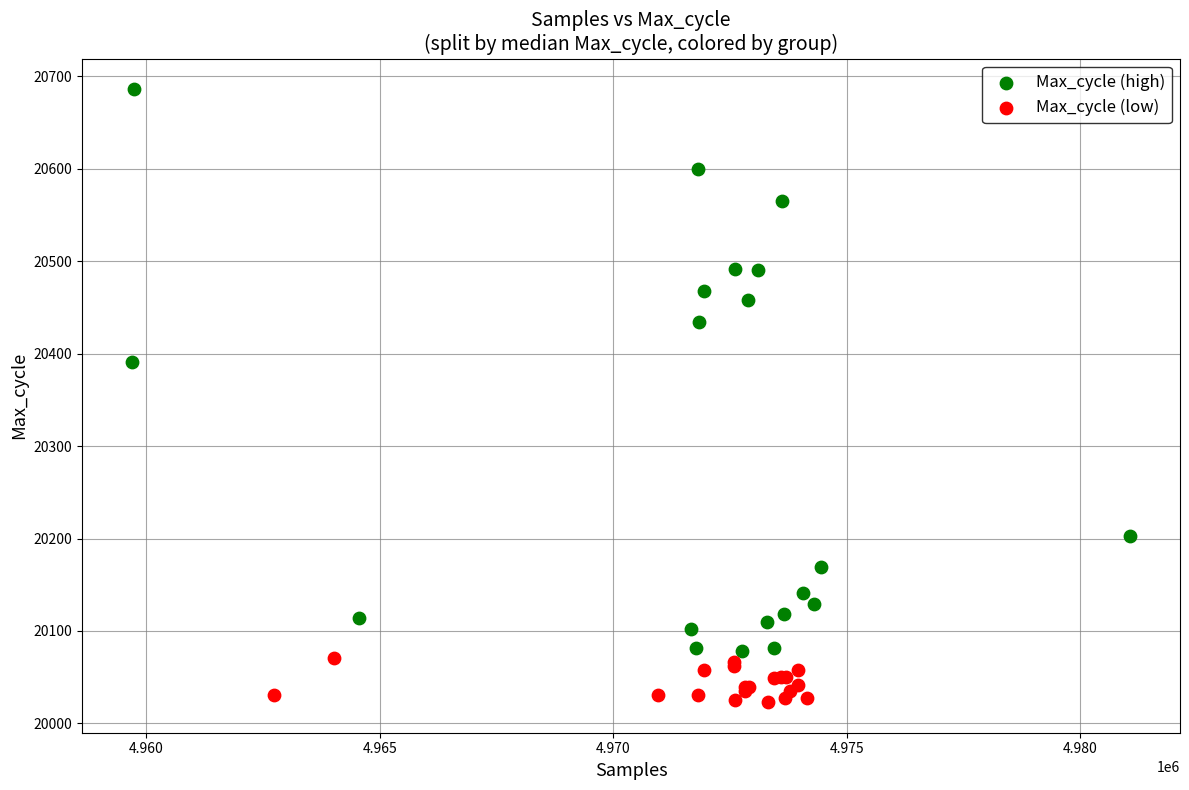

Which series contains the highest Y value?

Max_cycle (high)